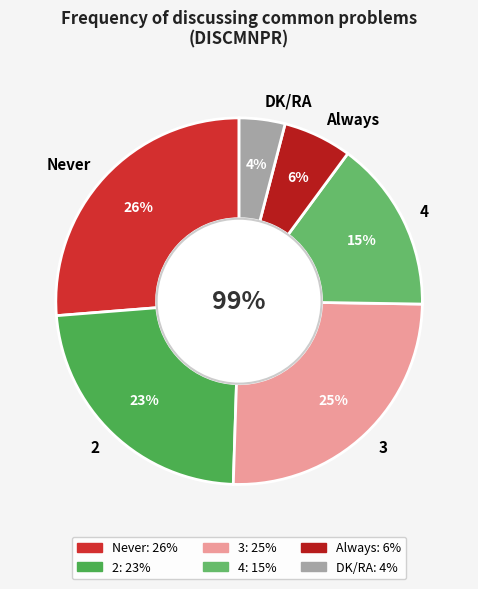

Rank the categories by value from lowest to highest.

DK/RA, Always, 4, 2, 3, Never